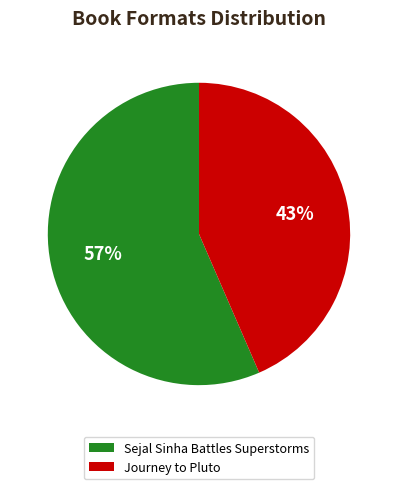

Which category accounts for the majority?

Sejal Sinha Battles Superstorms